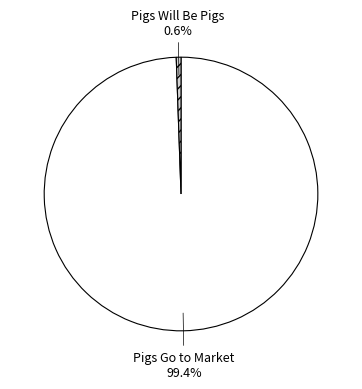

How many slices are in this pie chart?

2